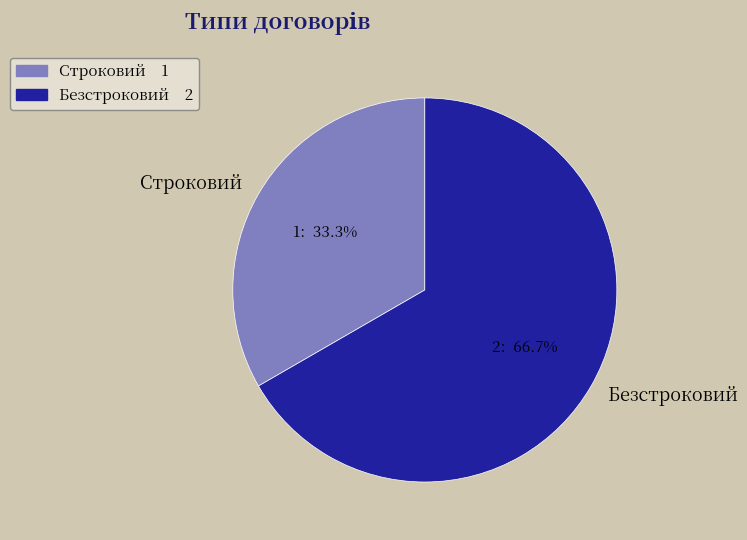

What is the ratio of the value at Строковий to the value at Безстроковий?

0.5